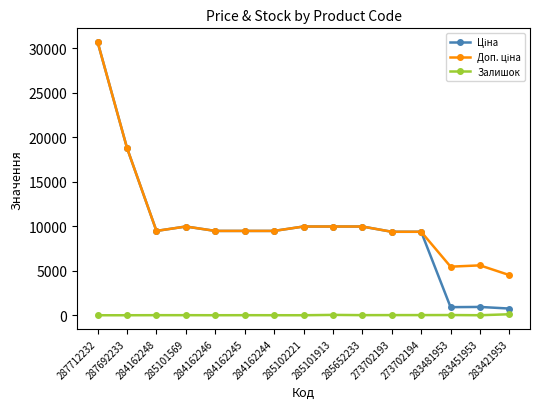

What is the maximum value shown in the chart?

30717.1